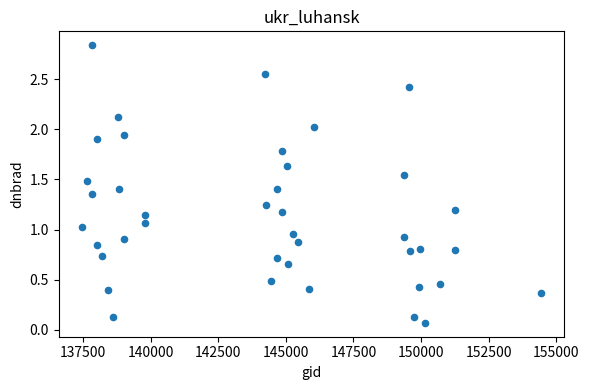

What is the range of X values (max minus min)?

17004.0